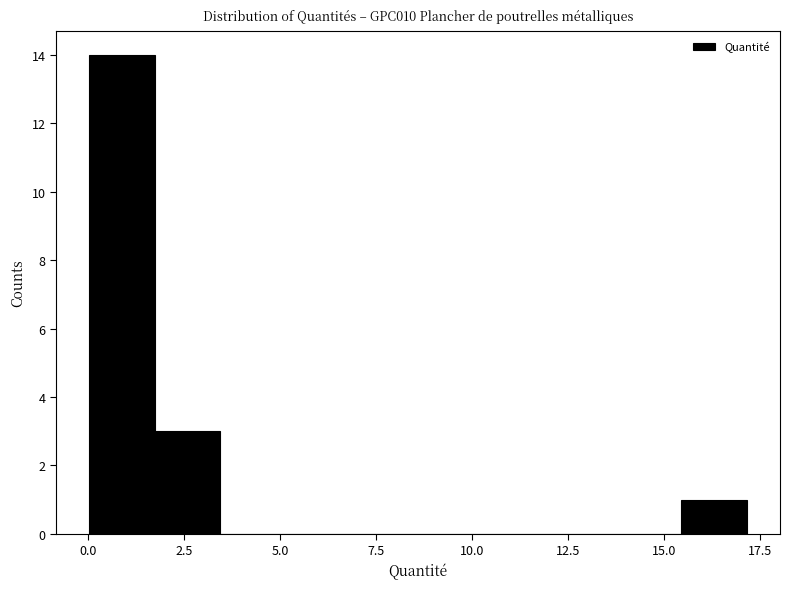

Around what value on the x-axis is the tallest bar? Give the approximate position of its centre, as read against the axis.

1.0